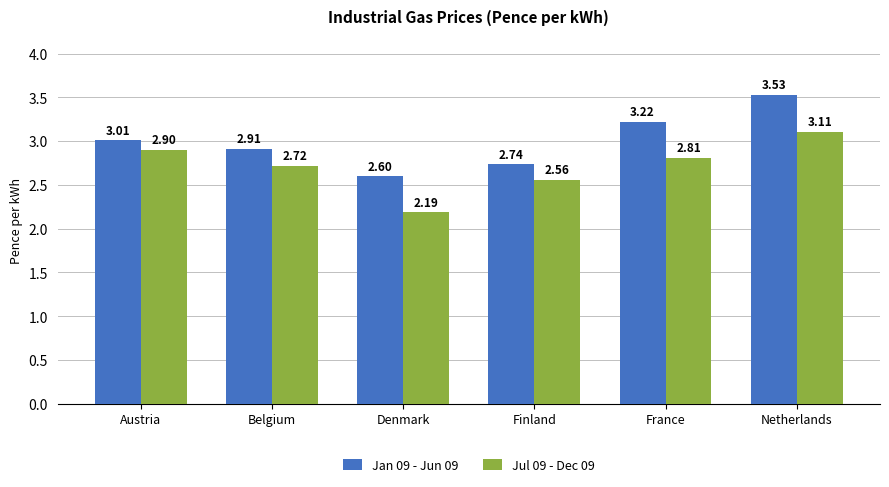

What is the sum of all Jan 09 - Jun 09 values?

18.0